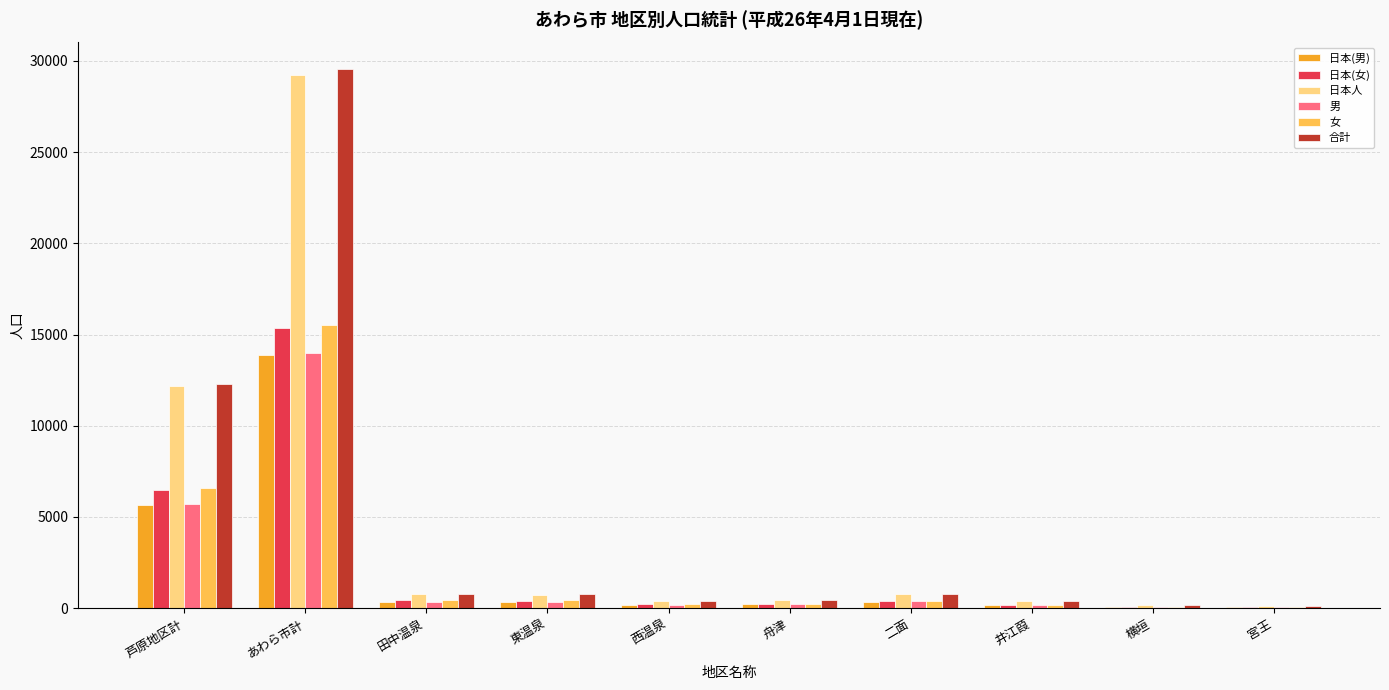

What is the sum of all 日本(男) values?

21312